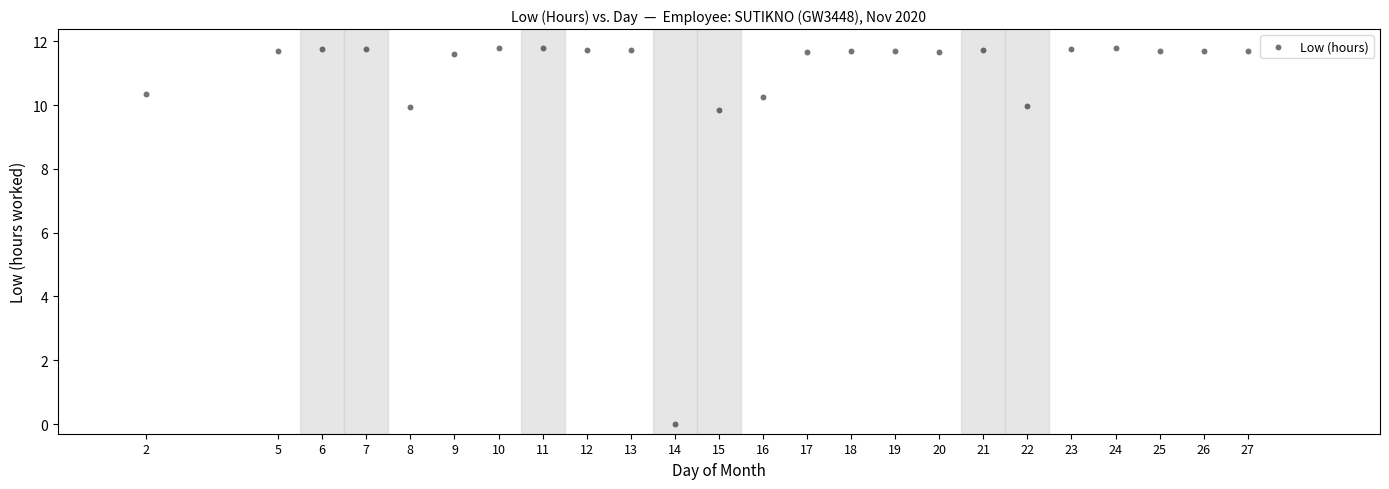

What is the range of Y values (max minus min)?

11.8